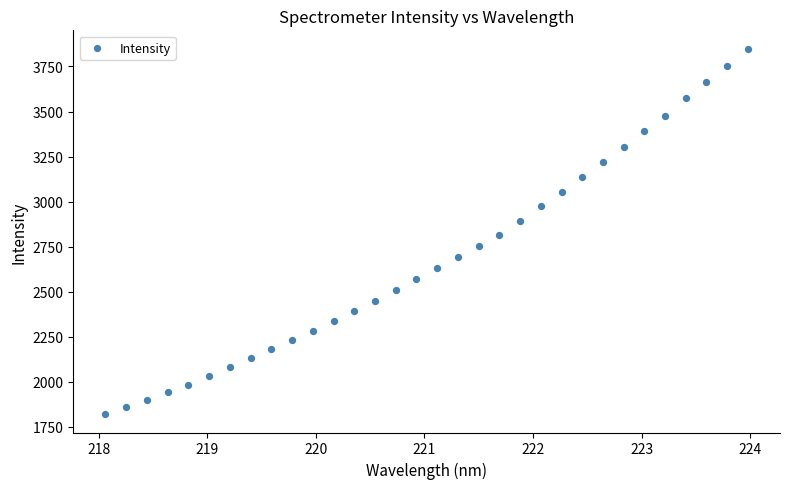

What is the range of X values (max minus min)?

5.9